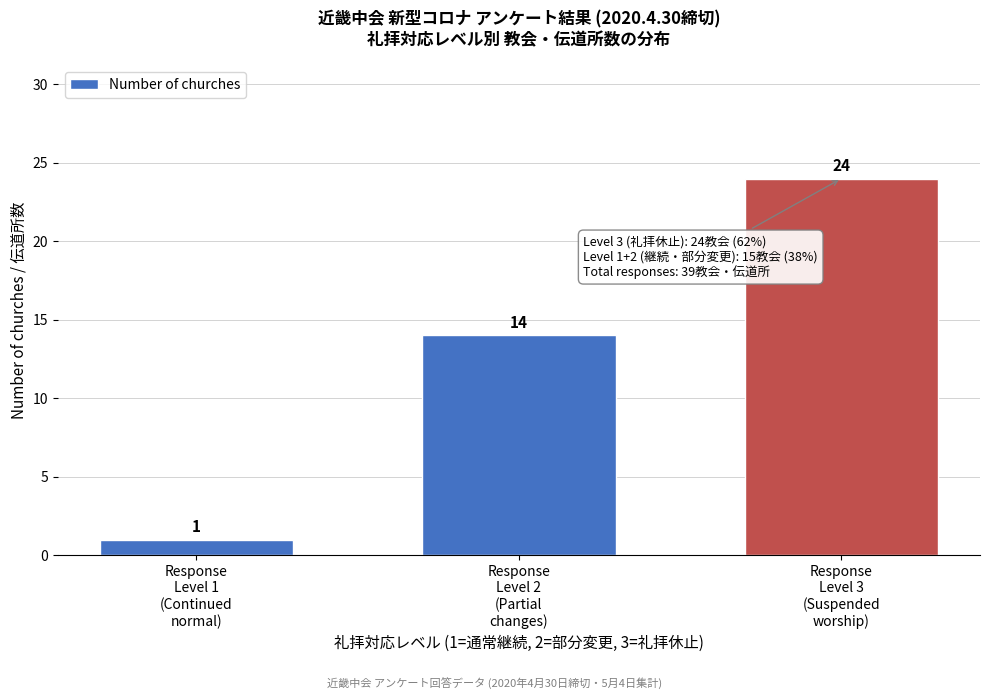

Reading left to right, extract all data points from this chart.

1	14	24